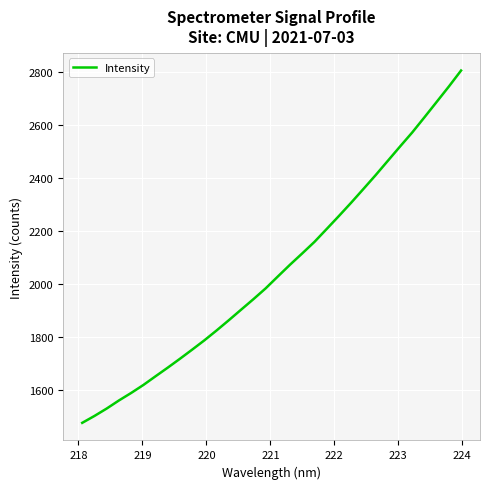

What is the difference between the second highest and second lowest values?

1245.3